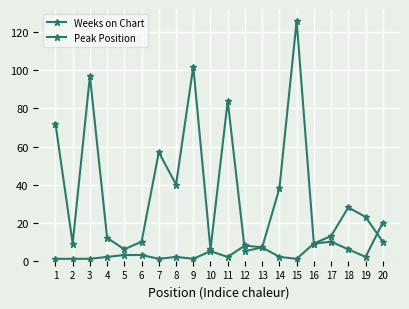

True or false: Peak Position and Weeks on Chart intersect in this chart.

True